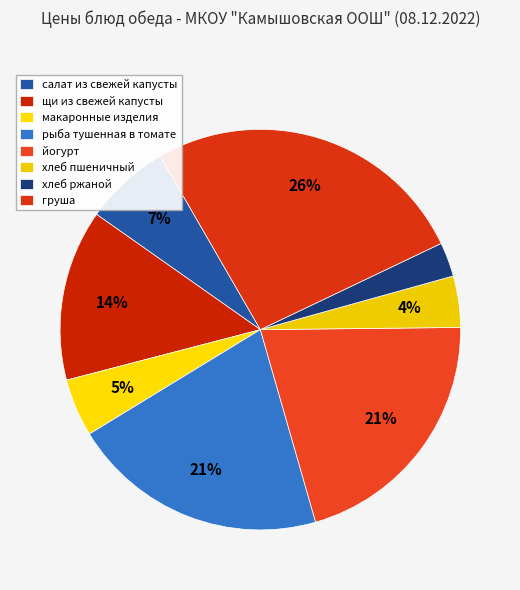

To the nearest percent, what is the combined percentage of щи из свежей капусты and рыба тушенная в томате?

35%